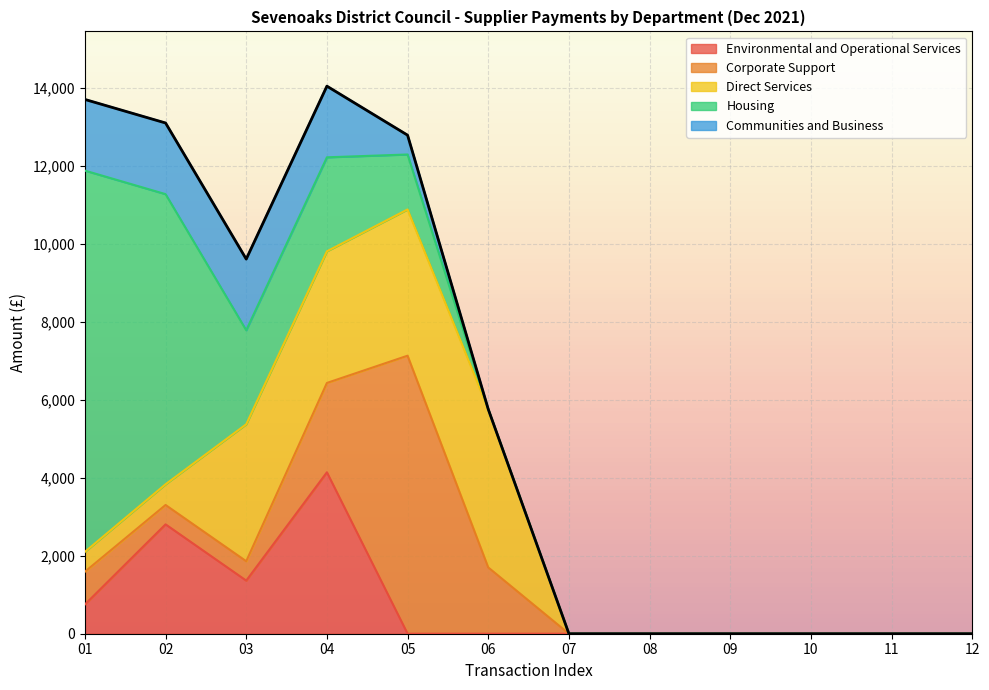

At which category does Corporate Support reach its first local peak?

05